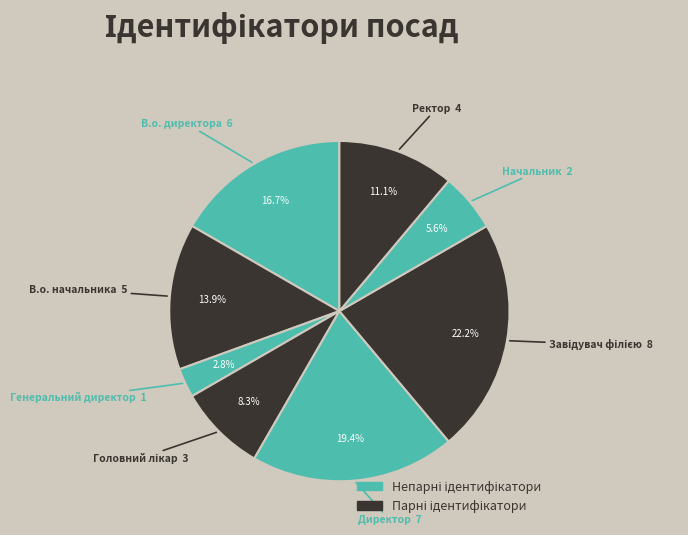

How many slices are in this pie chart?

8